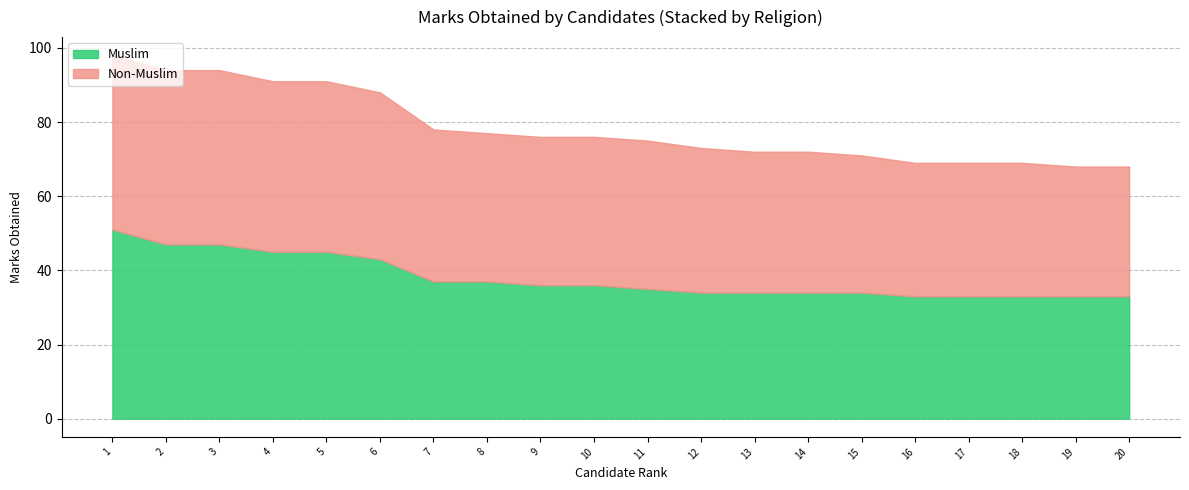

List the series in order of their overall mean, highest first.

Non-Muslim, Muslim